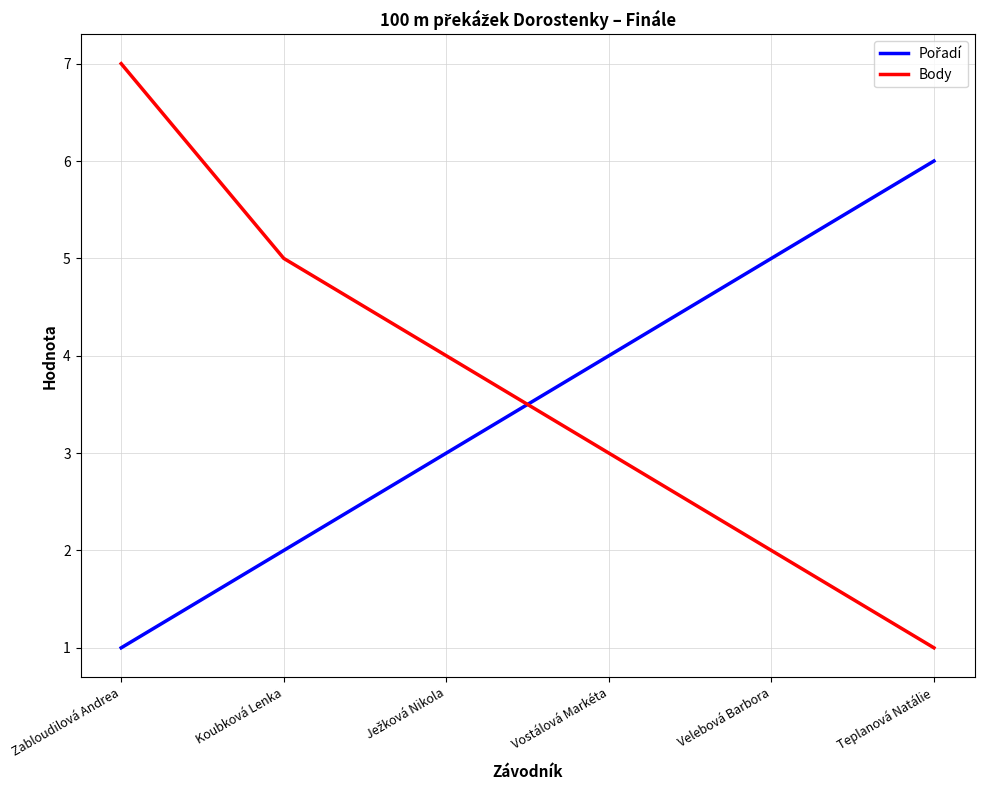

Which category has the lowest value in the Body series?

Teplanová Natálie